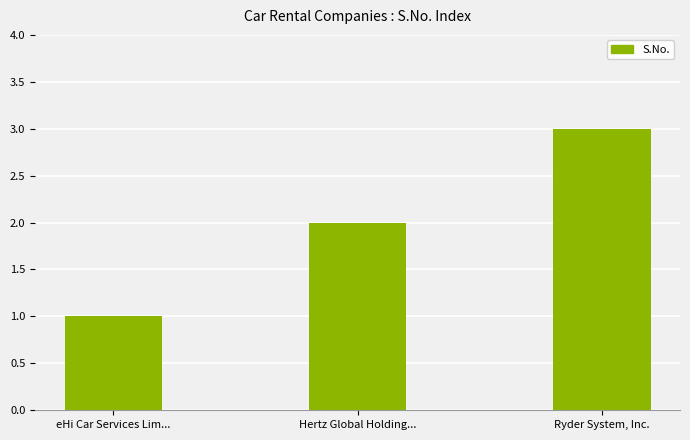

Reading left to right, transcribe all the data shown in this chart.

1	2	3